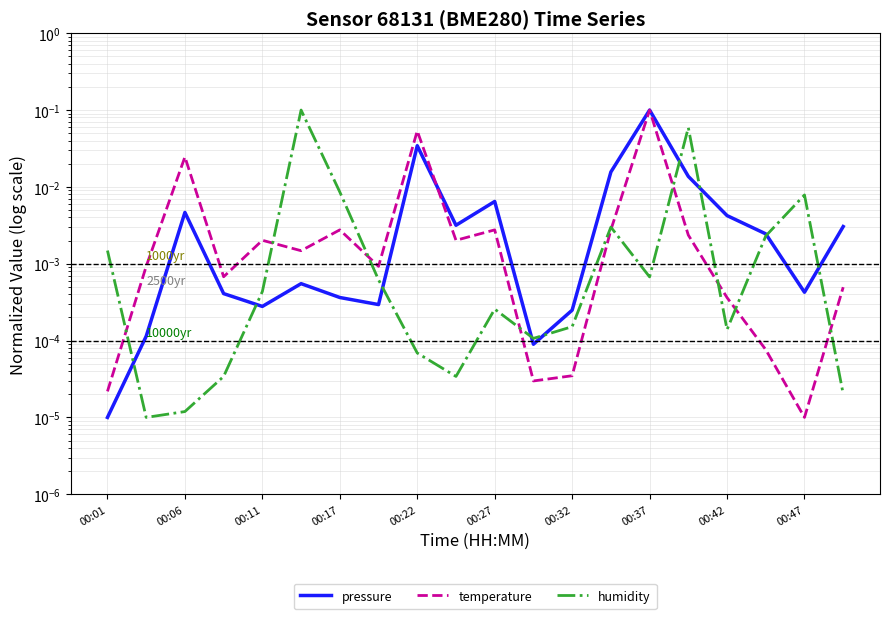

Is it true that pressure equals 0.0 at 00:17?

True